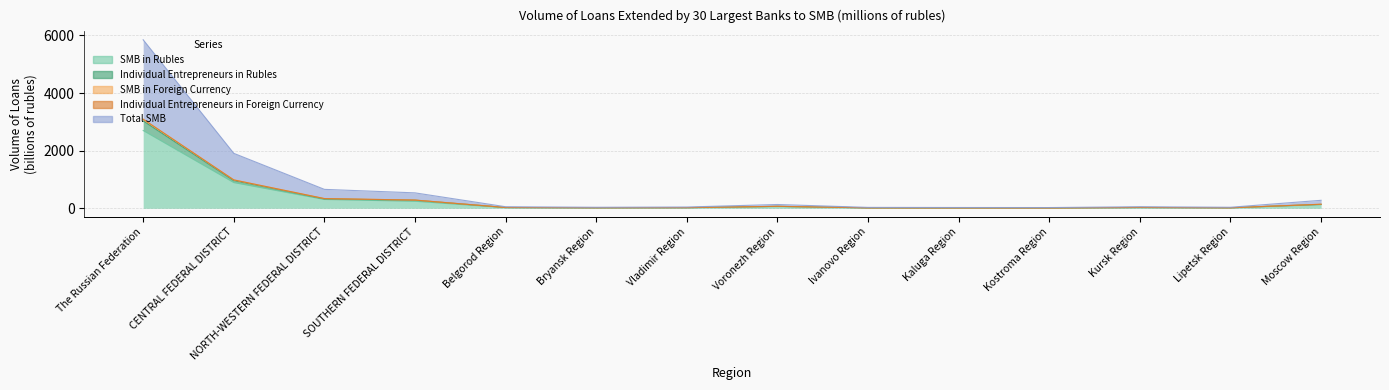

Between The Russian Federation and Kaluga Region, which is larger?

The Russian Federation